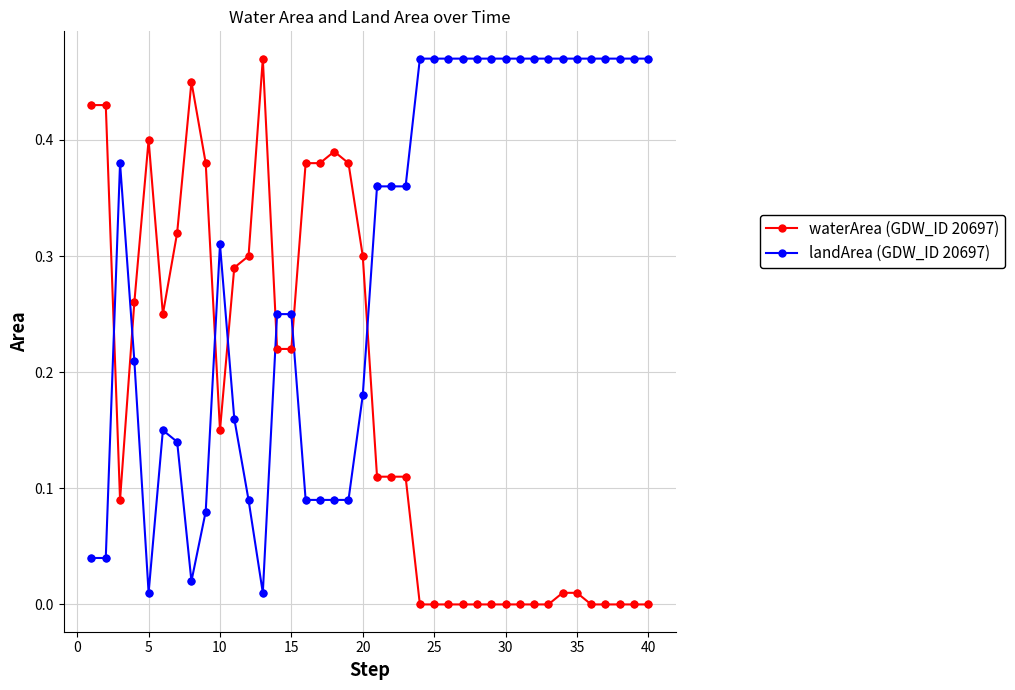

What is the sum of all waterArea (GDW_ID 20697) values?

6.8